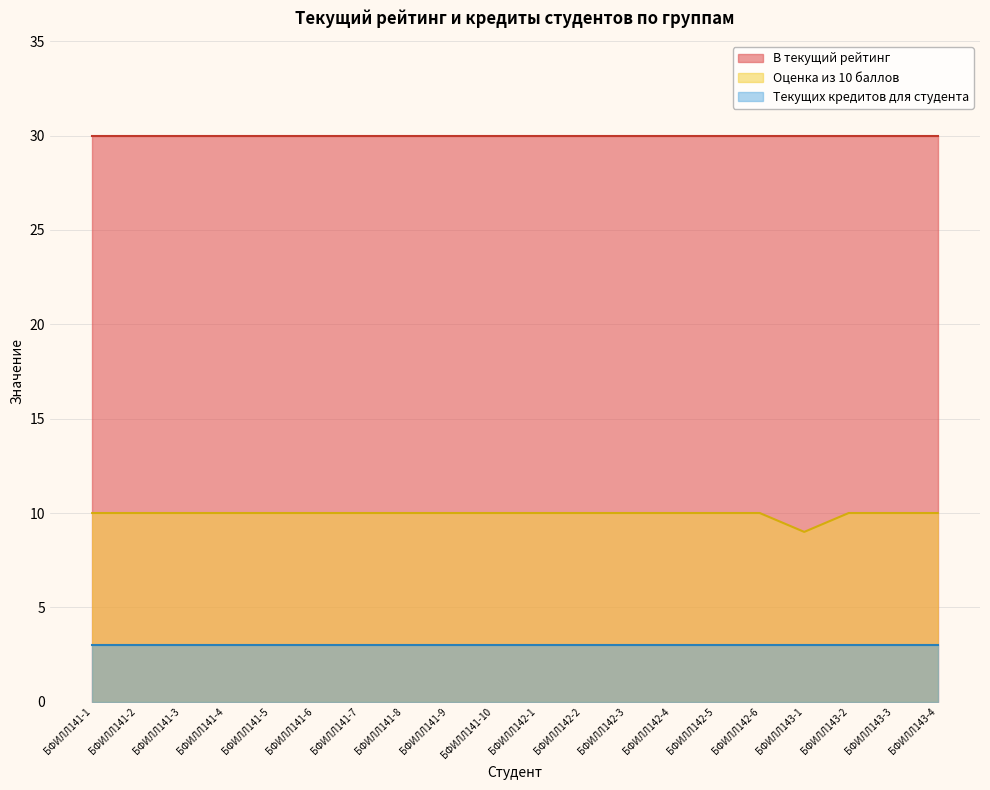

What is the highest value of the Текущих кредитов для студента series?

3